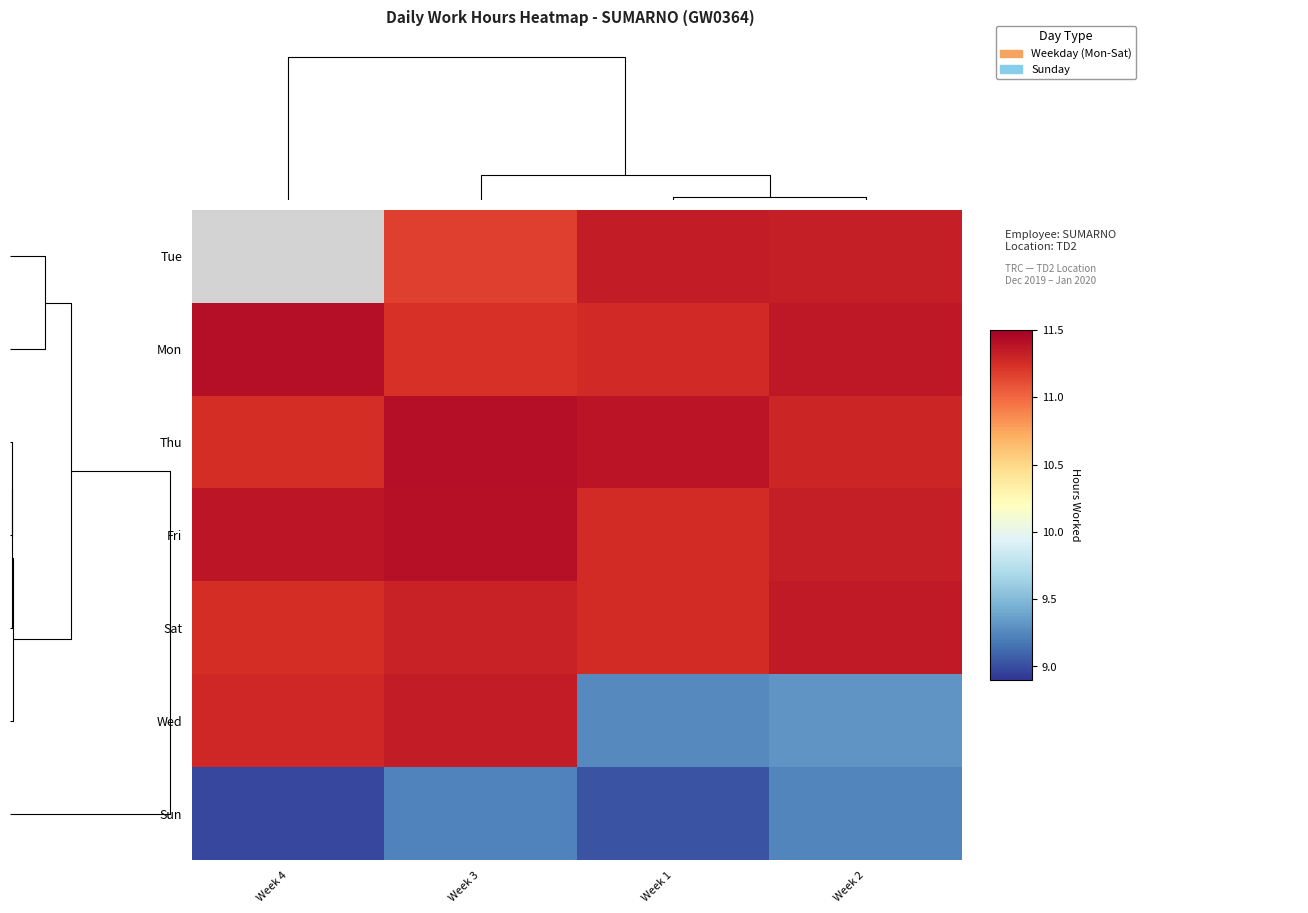

List the series in order of their overall mean, highest first.

Tue, Fri, Thu, Mon, Sat, Wed, Sun